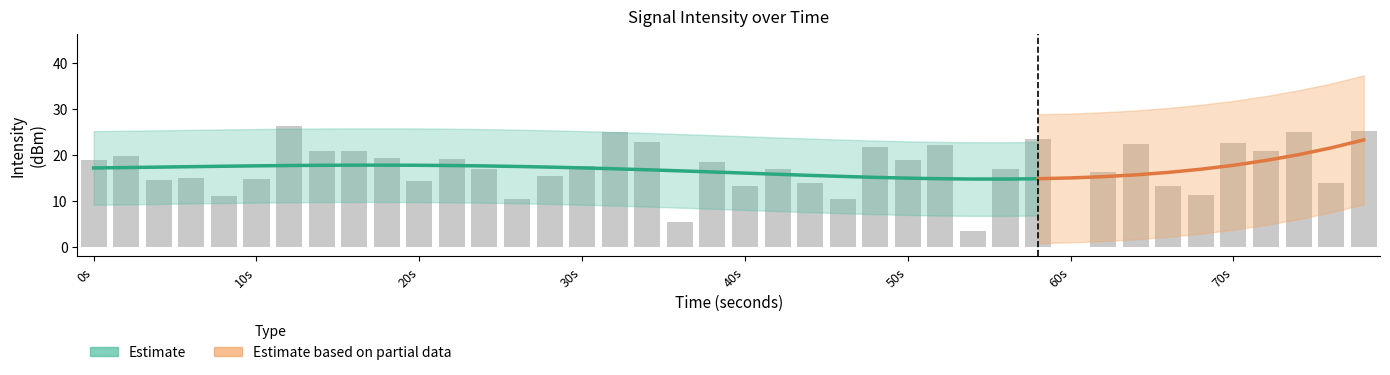

At which label does the data first exceed 17?

0s